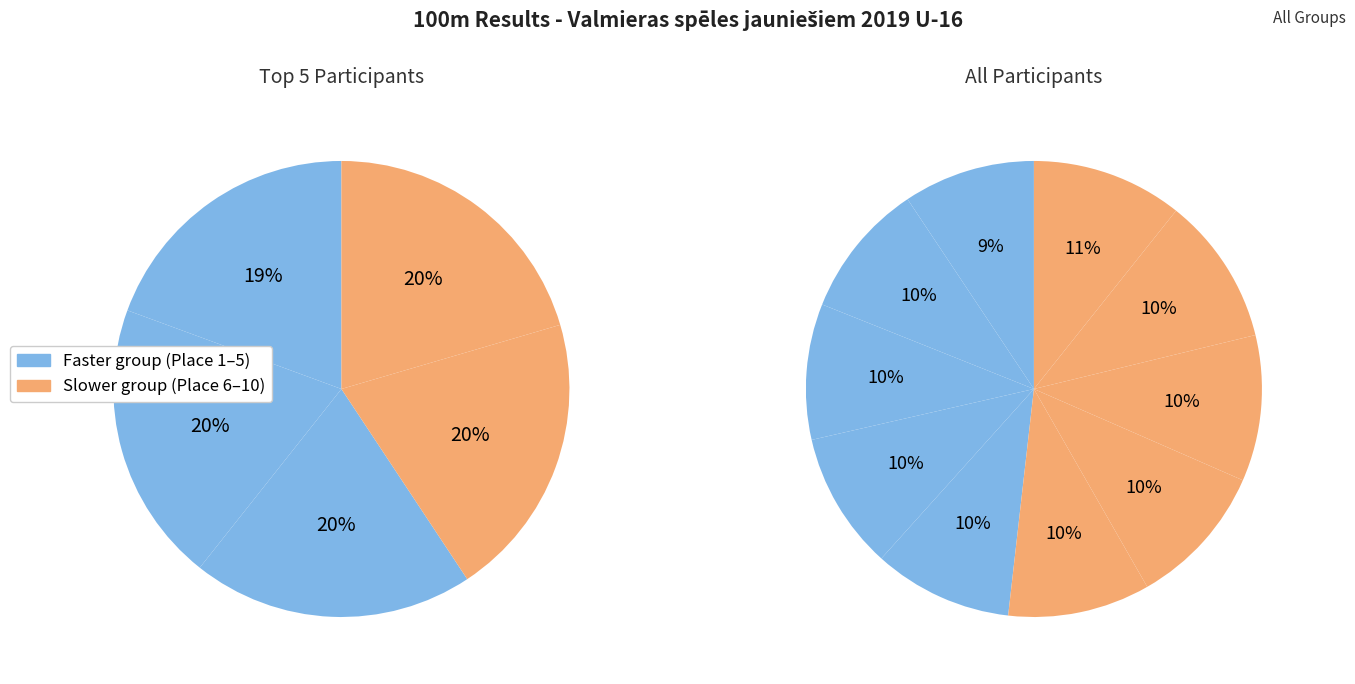

To the nearest percent, what is the average slice percentage?

10%